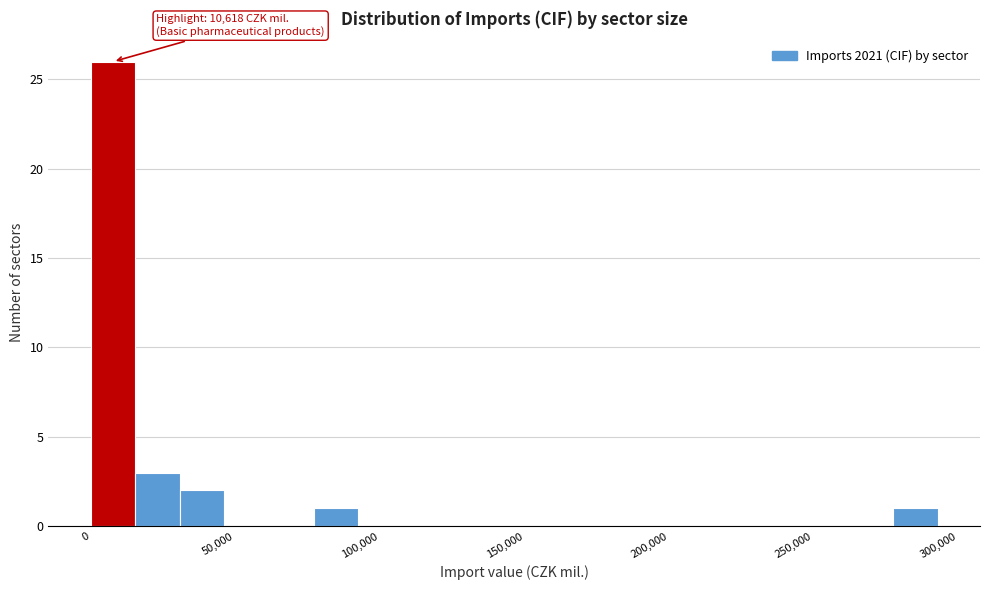

Around what value on the x-axis is the tallest bar? Give the approximate position of its centre, as read against the axis.

10000